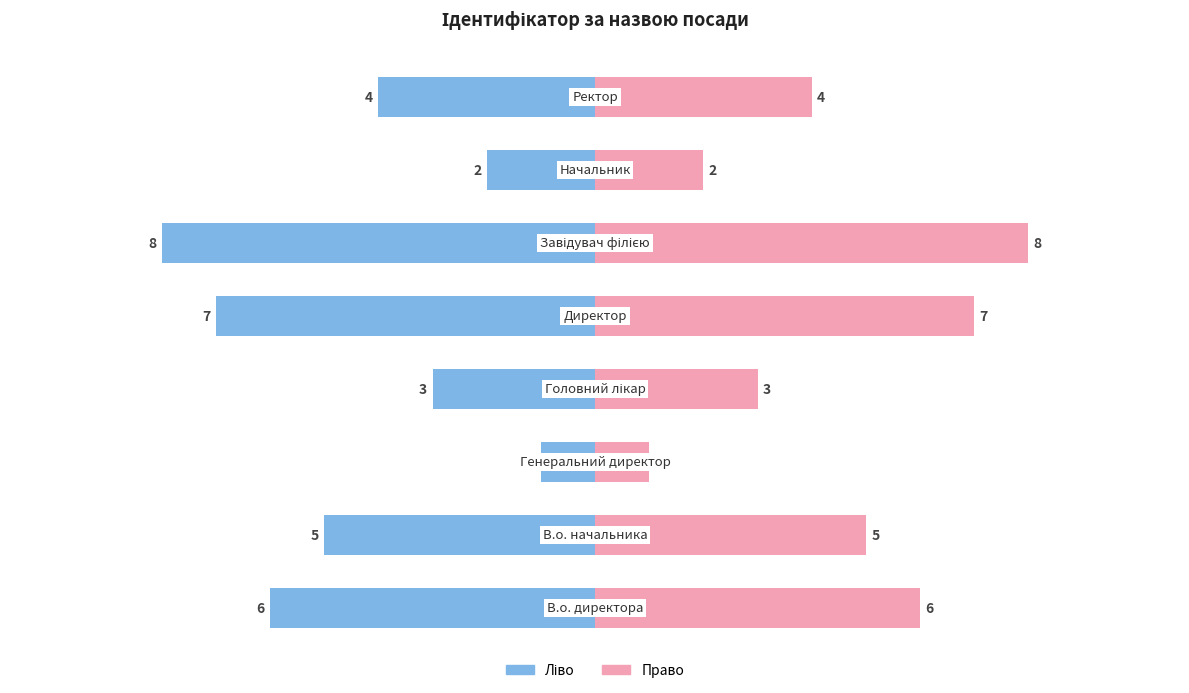

Reading left to right, extract all data points from this chart.

Ідентифікатор (ліво): 0=-6	1=-5	2=-1	3=-3	4=-7	5=-8	6=-2	7=-4
Ідентифікатор (право): 0=6	1=5	2=1	3=3	4=7	5=8	6=2	7=4